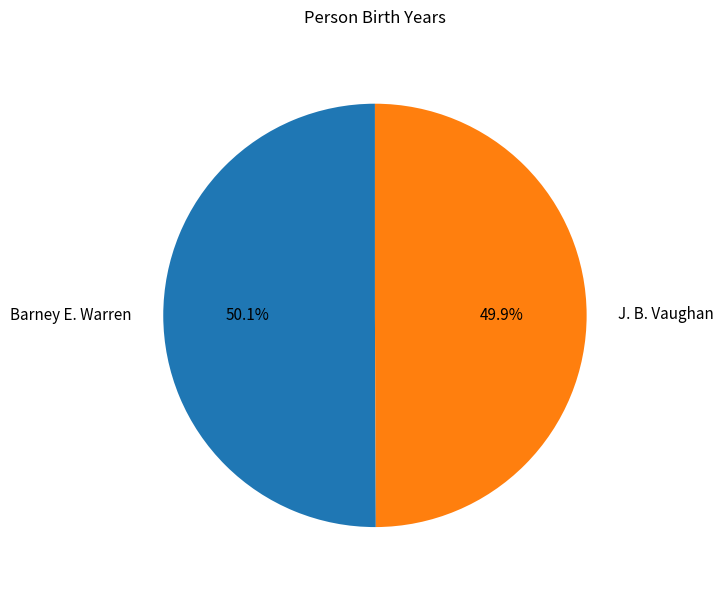

Do Barney E. Warren and J. B. Vaughan together represent more than half of the pie?

Yes